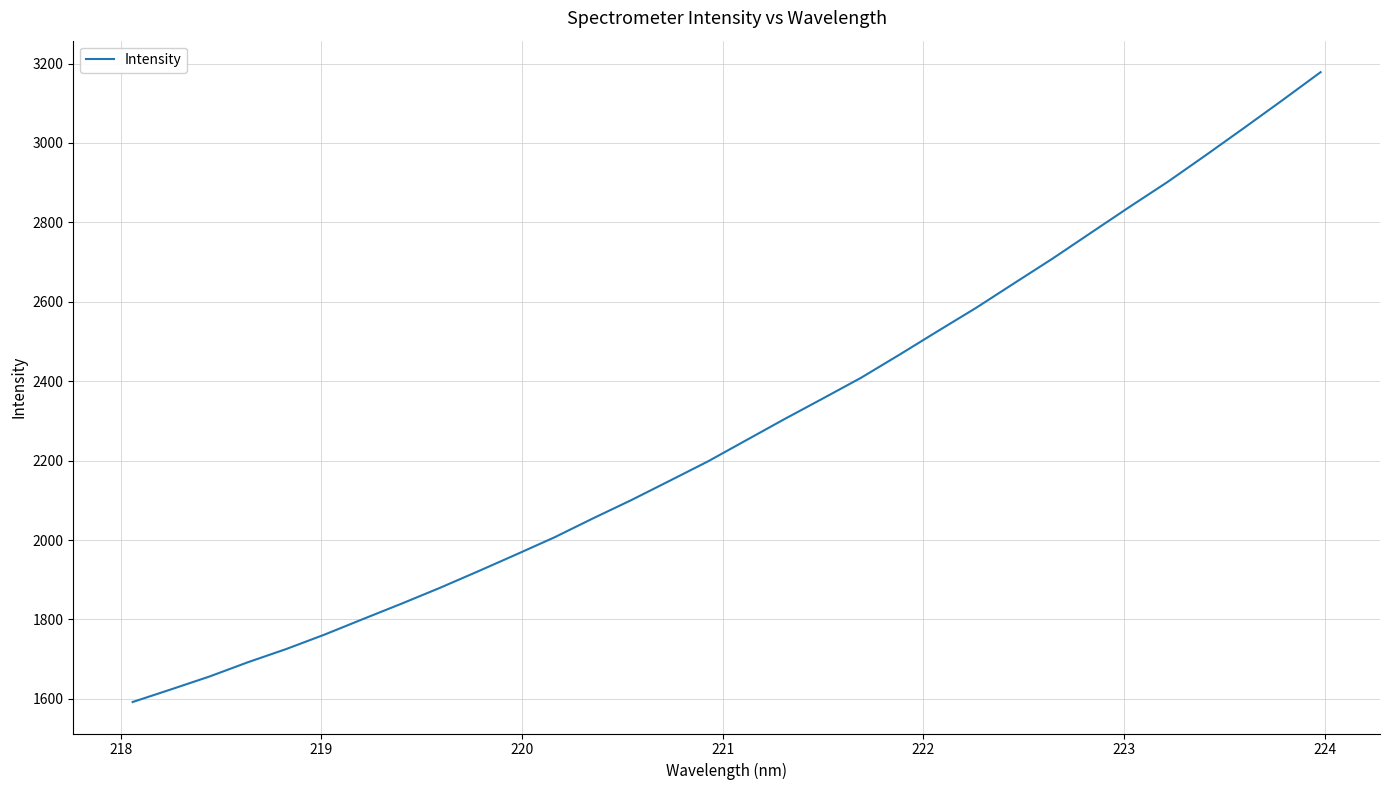

What is the difference between the maximum and minimum values?

1586.3